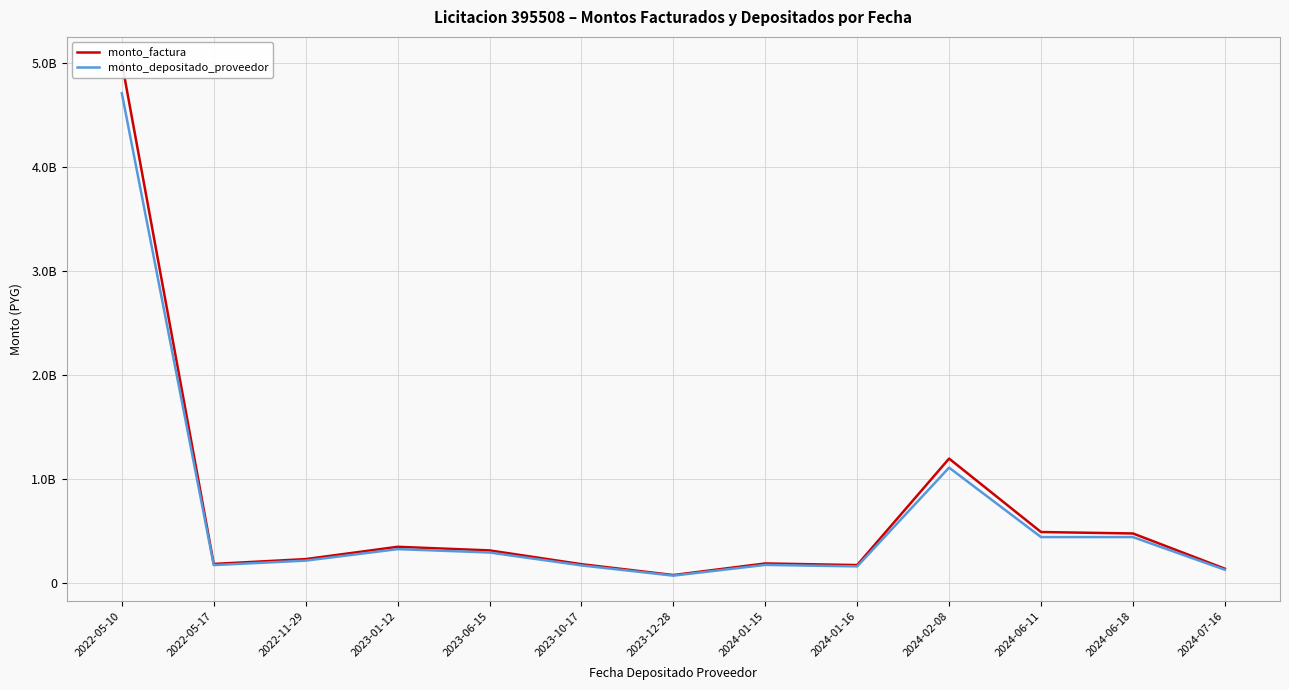

At which label does monto_factura reach its peak?

2022-05-10